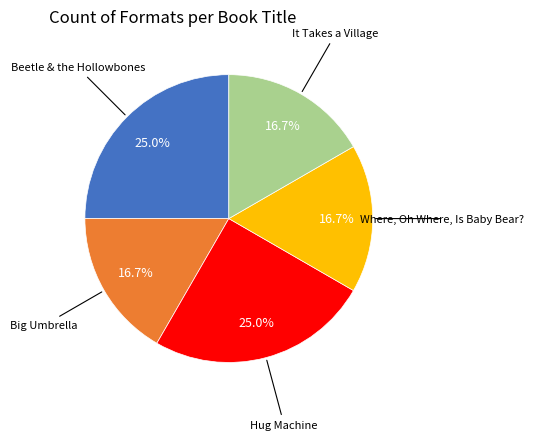

What portion of the pie excludes Hug Machine?

75.0%